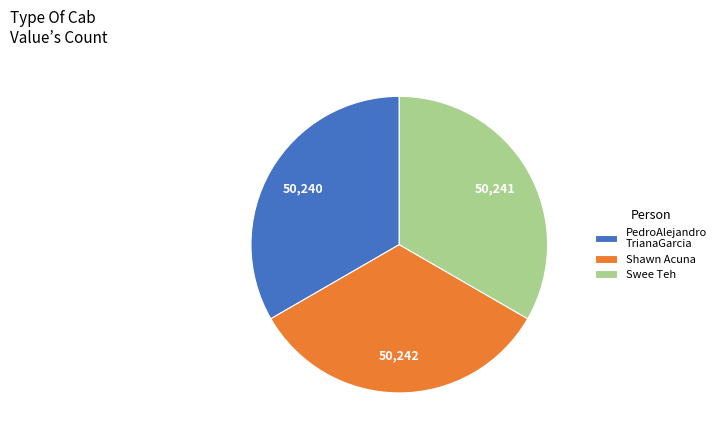

Combined, do Swee Teh and PedroAlejandro TrianaGarcia account for over 50%?

Yes